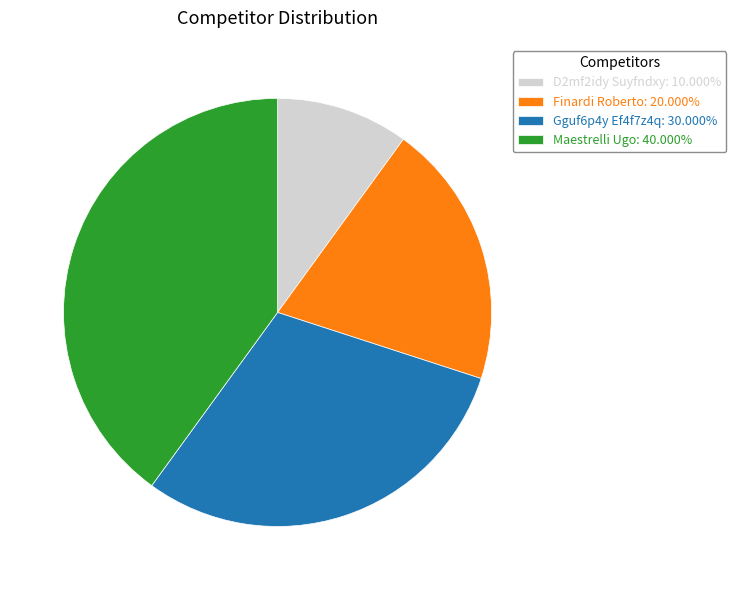

Approximately how many times larger is the value at Maestrelli Ugo: 40.000% compared to D2mf2idy Suyfndxy: 10.000%?

4.0